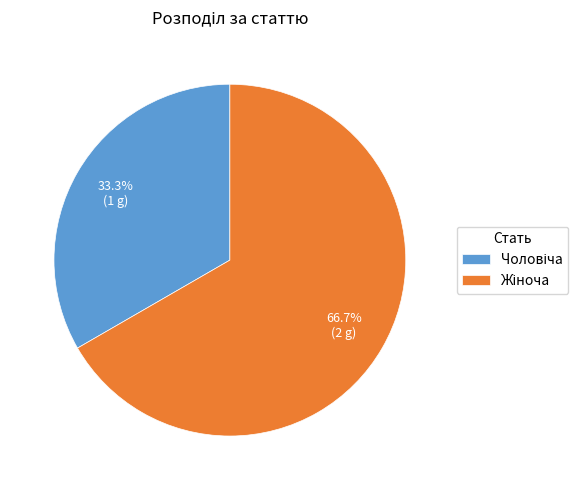

What is the smallest slice in the pie chart?

Чоловіча